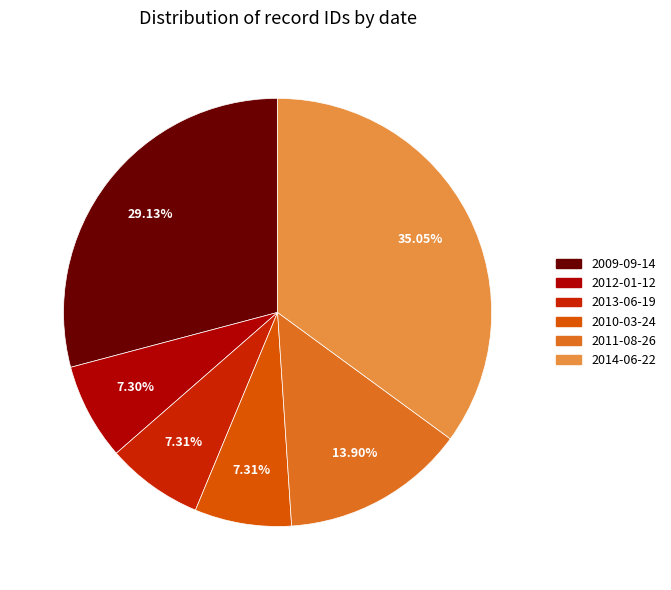

To the nearest percent, what portion does 2014-06-22 represent?

35%